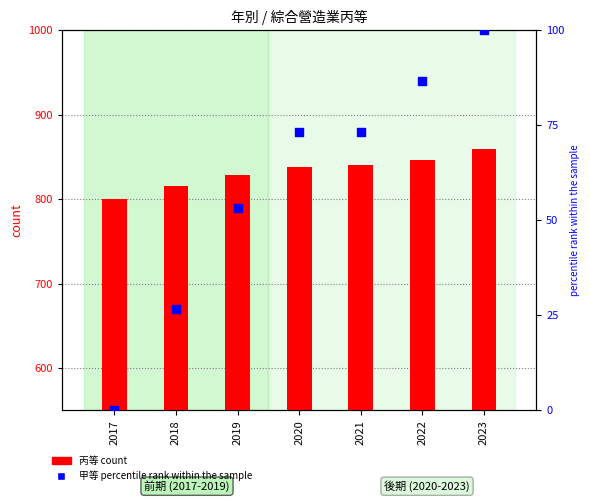

Which series has the widest spread of Y values?

甲等 percentile rank within the sample